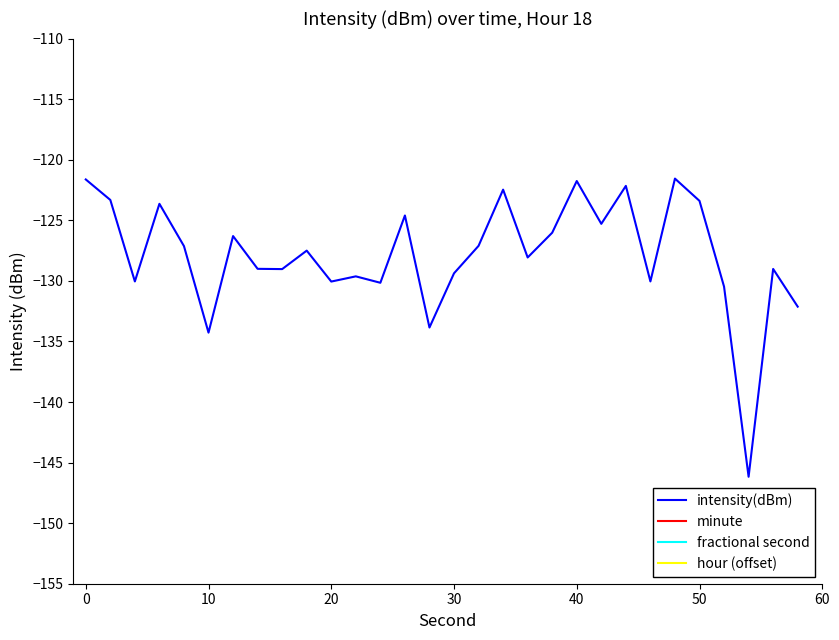

What is the maximum value for intensity(dBm)?

-121.6